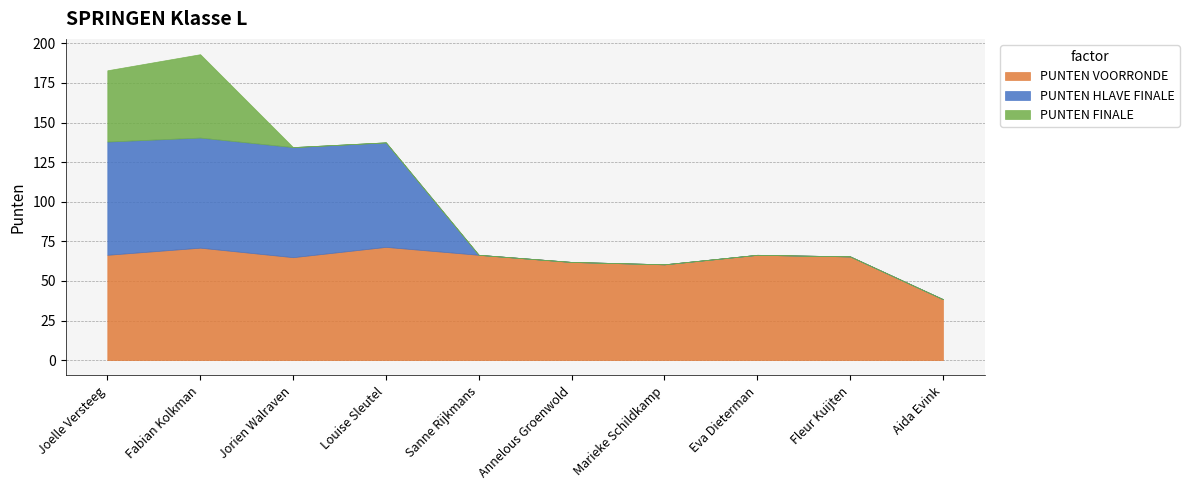

True or false: PUNTEN HLAVE FINALE has more than 2 points higher than both neighbors.

False